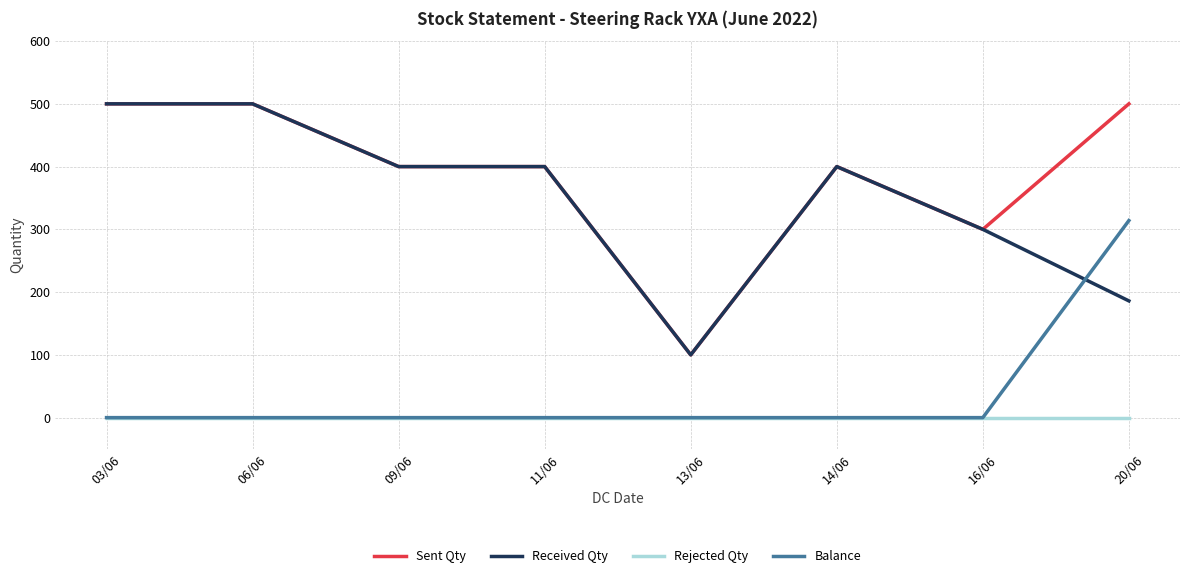

Where is Received Qty nearest to the value 300?

16/06